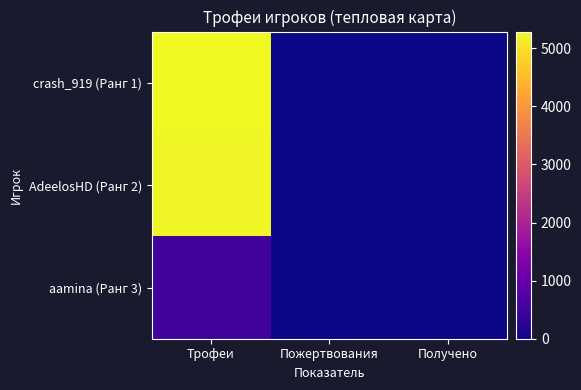

Which label corresponds to the largest value in the chart?

Трофеи